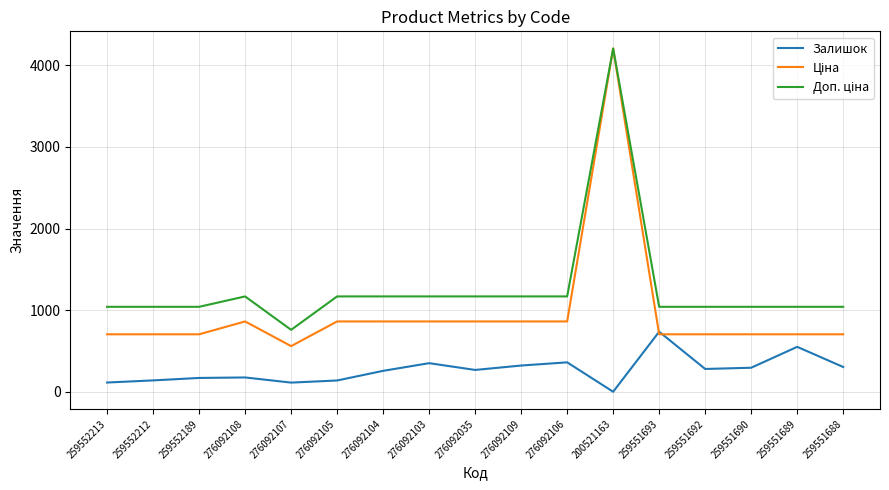

What is the total value across all series at 259551690?

2043.5